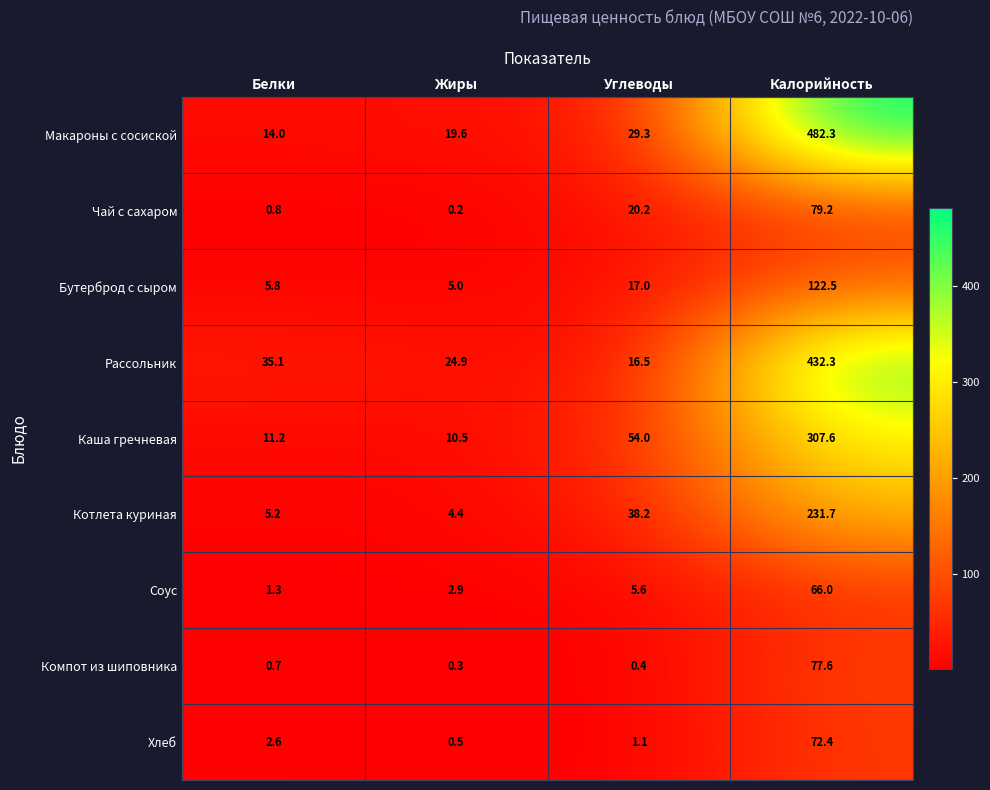

The value of Хлеб at Жиры is 0.2. True or false?

False